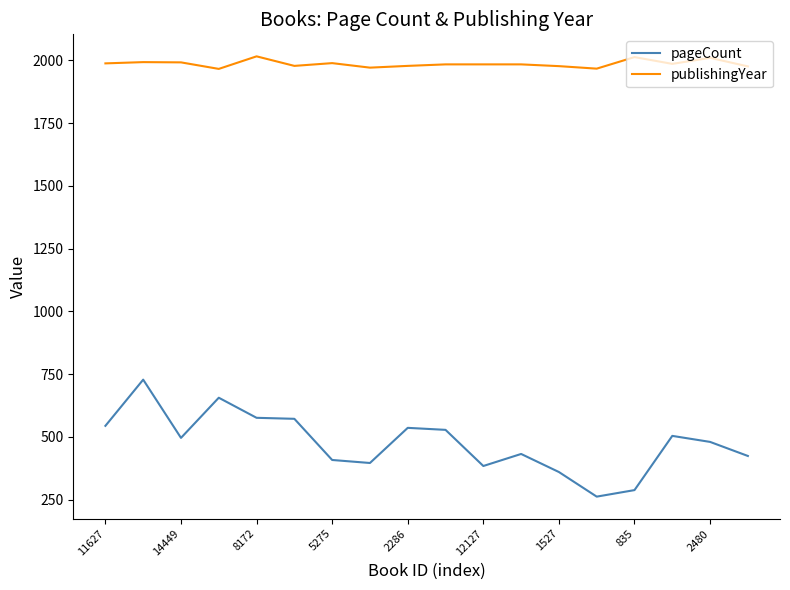

How many lines are shown in the chart?

2